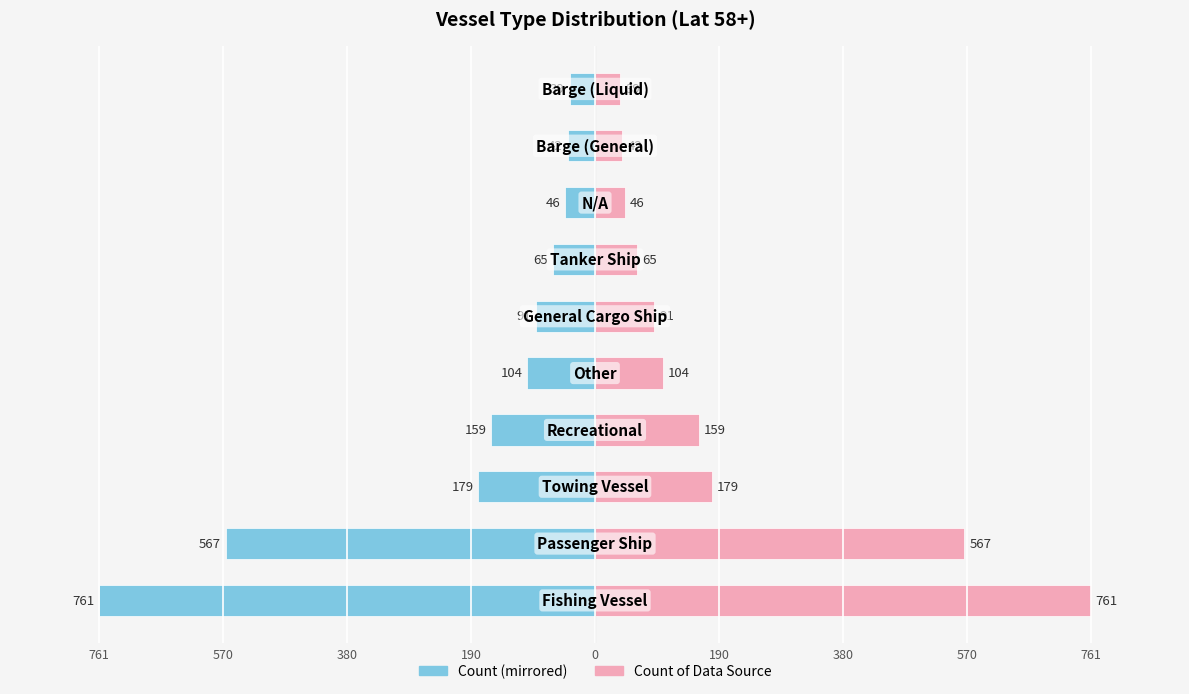

Is it true that Count of Data Source equals 77 at 570?

False